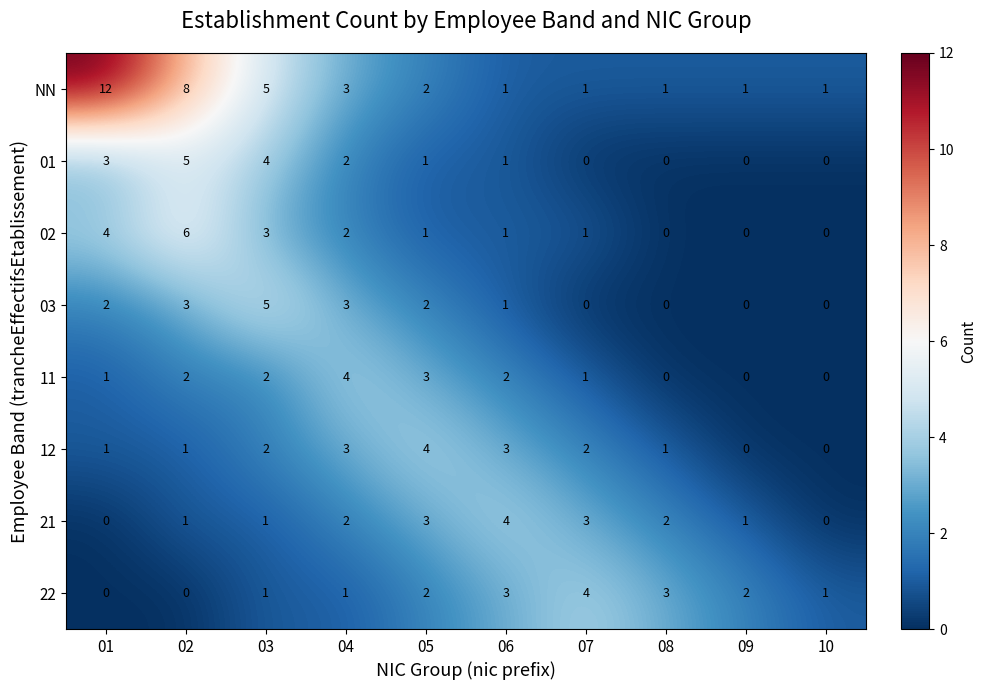

The value of NN at 10 is 0. True or false?

False